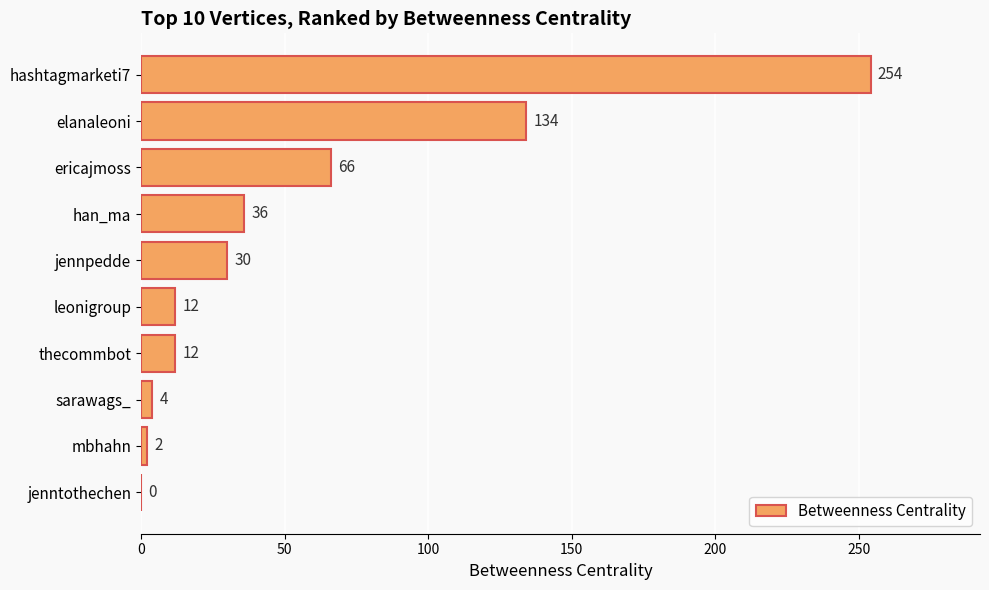

Reading top to bottom, what are all the values shown in this chart?

hashtagmarketi7=254	elanaleoni=134	ericajmoss=66	han_ma=36	jennpedde=30	leonigroup=12	thecommbot=12	sarawags_=4	mbhahn=2	jenntothechen=0